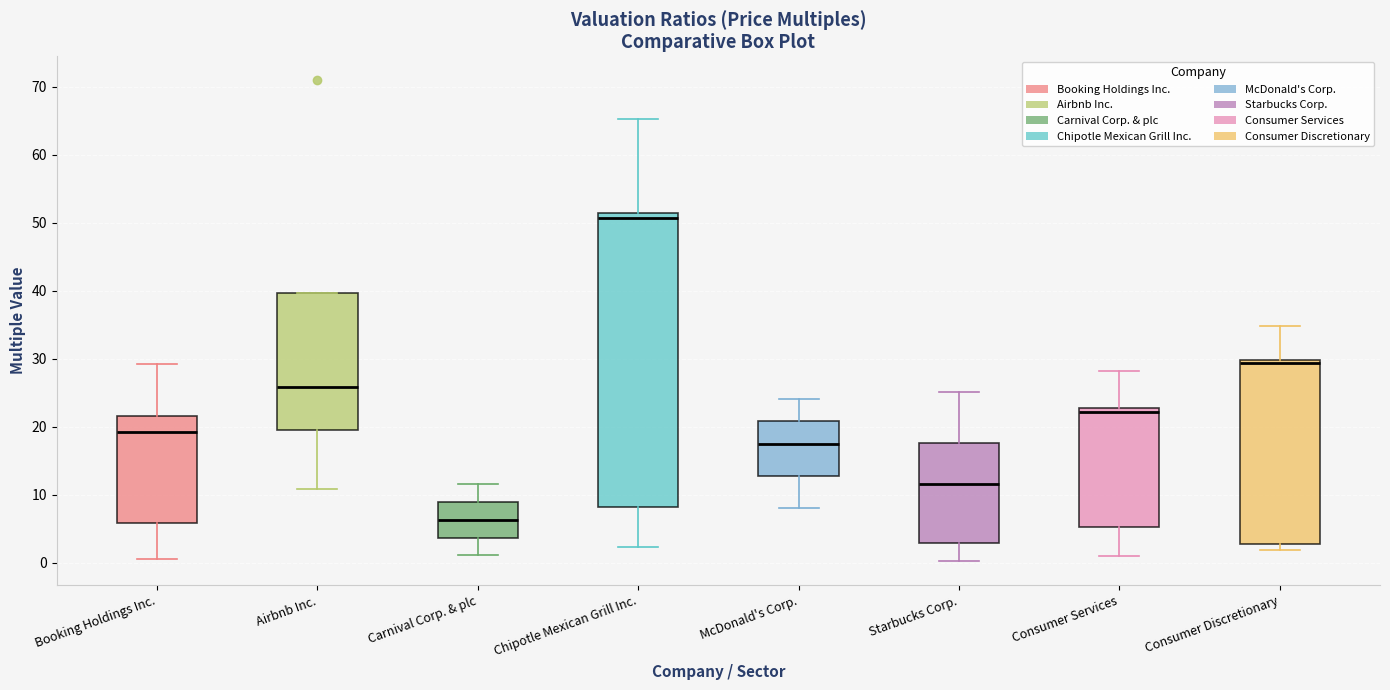

Reading left to right, transcribe this box plot: for each box, give where its median line is, the range the box spans, and where its two whiskers end, as read against the y-axis. The values are not printed on the chart, so give them approximately, as read against the axis.

Booking Holdings Inc.: median 19, box 6 to 22, whiskers 1 to 29
Airbnb Inc.: median 26, box 20 to 40, whiskers 11 to 40
Carnival Corp. & plc: median 6, box 4 to 9, whiskers 1 to 12
Chipotle Mexican Grill Inc.: median 51 (just below the box's upper edge), box 8 to 51, whiskers 2 to 65
McDonald's Corp.: median 17, box 13 to 21, whiskers 8 to 24
Starbucks Corp.: median 12, box 3 to 18, whiskers 0 to 25
Consumer Services: median 22, box 5 to 23, whiskers 1 to 28
Consumer Discretionary: median 29, box 3 to 30, whiskers 2 to 35